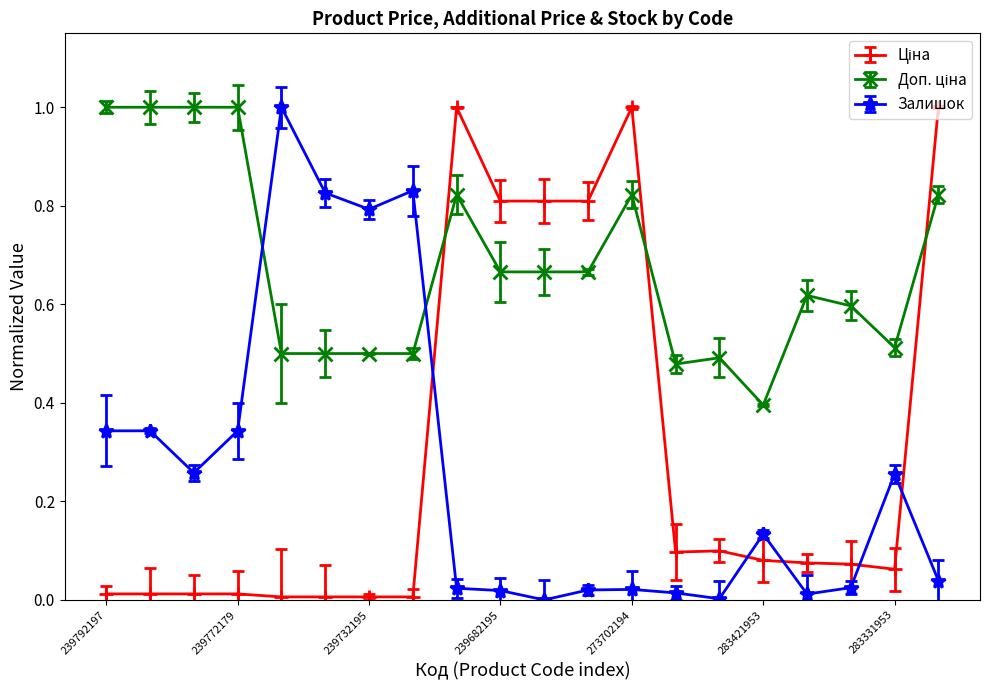

What is the greatest value displayed?

1.0